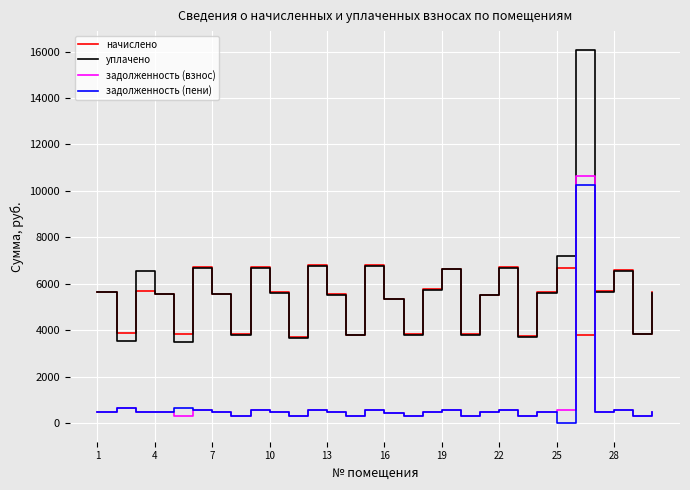

Which series has the largest range (max minus min)?

уплачено